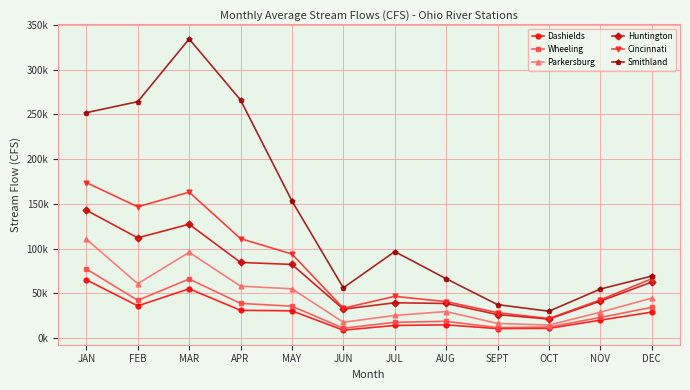

Is it true that Huntington equals 39442.1 at JUL?

True